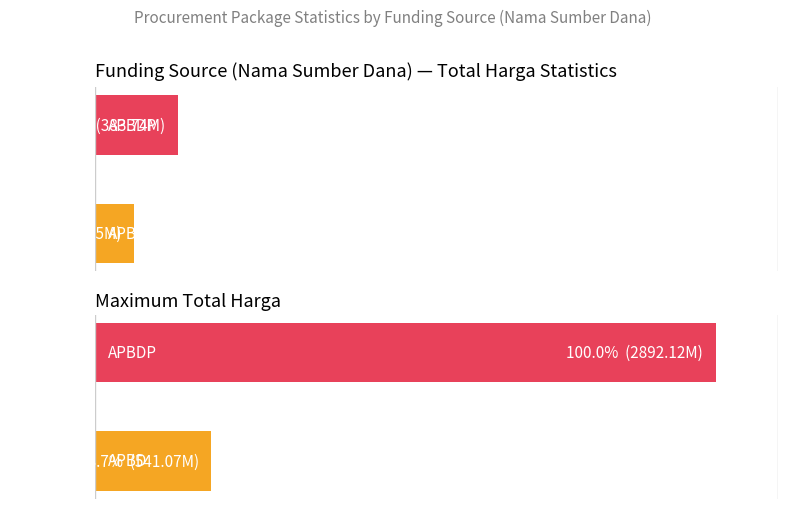

Between 0 and 1, which series saw the biggest shift?

Maximum Total Harga